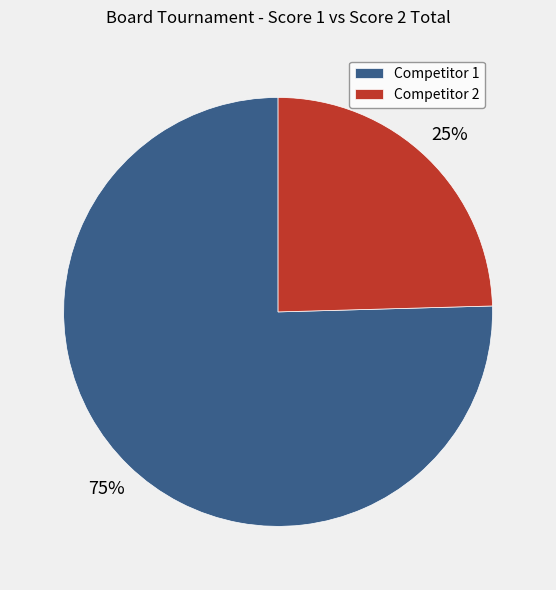

Which has a higher value, Competitor 1 or Competitor 2?

Competitor 1